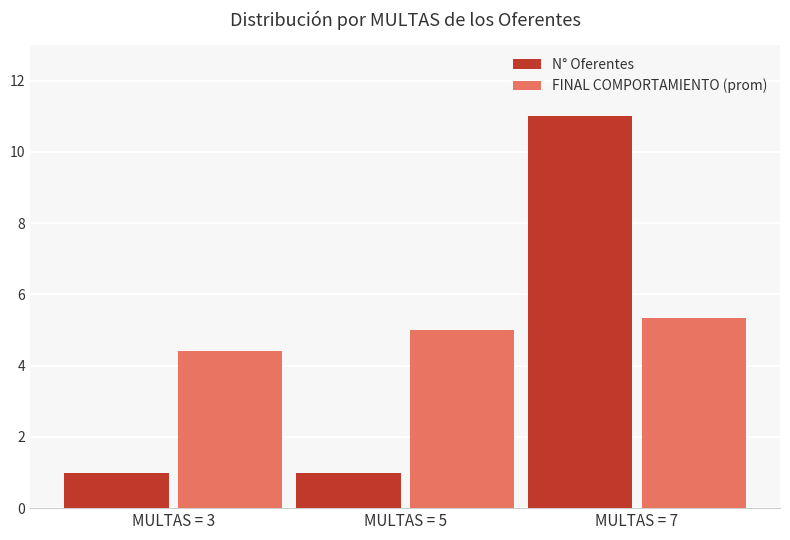

Where is FINAL COMPORTAMIENTO (prom) nearest to the value 4?

MULTAS = 3